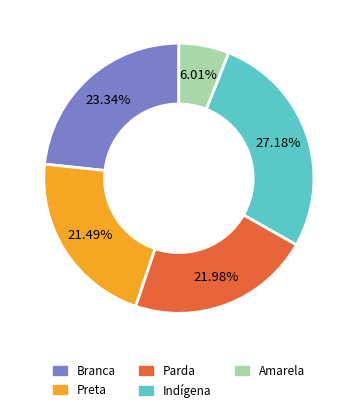

How many slices are in this pie chart?

5